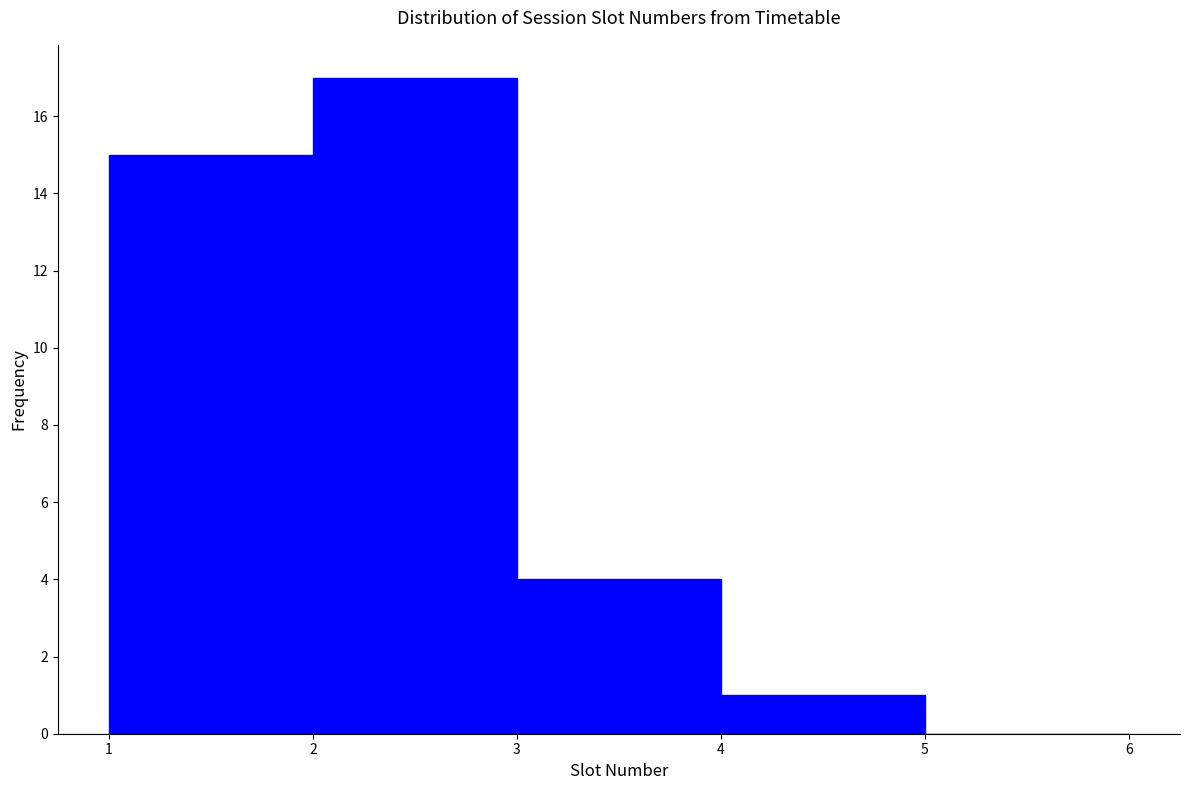

Reading left to right, list every bar in this chart as the range it spans on the x-axis followed by its height. The values are not printed on the chart, so give them approximately, as read against the axis.

1 to 2: 15
2 to 3: 17
3 to 4: 4
4 to 5: 1
5 to 6: 0